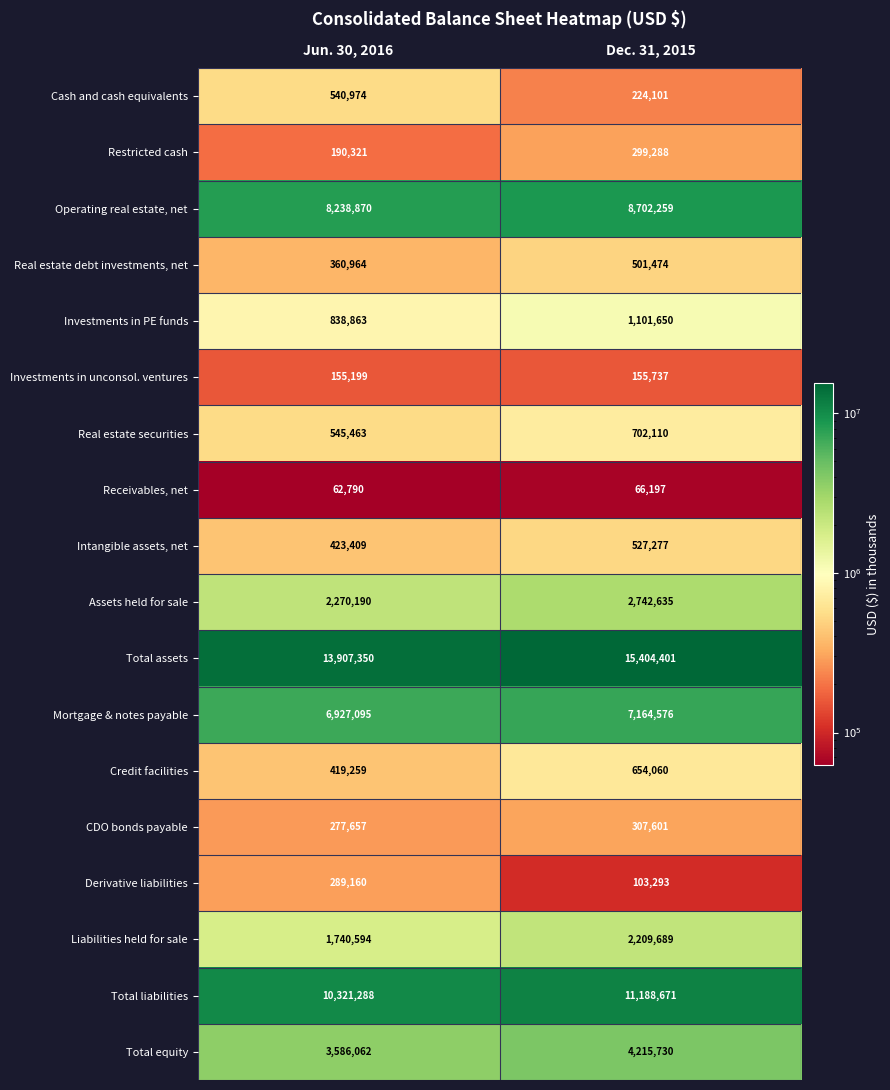

Is it true that Assets held for sale equals 1162640 at Dec. 31, 2015?

False